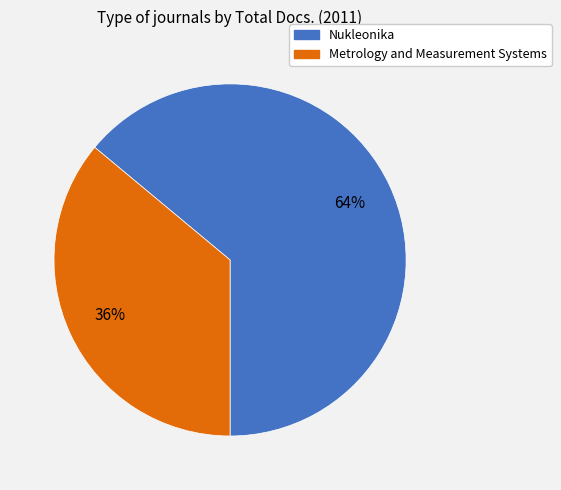

Does Metrology and Measurement Systems represent more than half of the total?

No